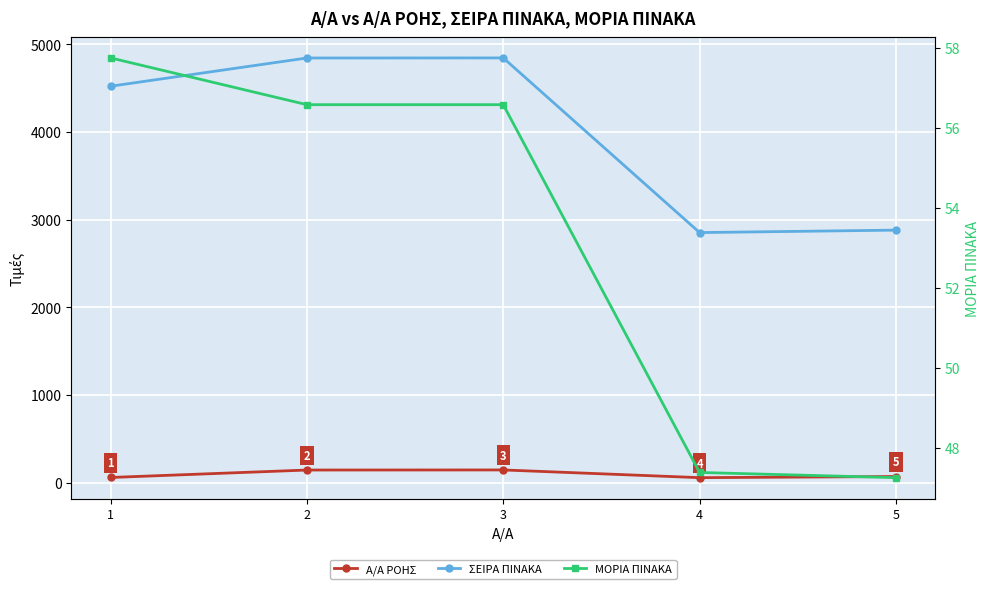

What is the spread (max minus min) of values at 5?

2832.8